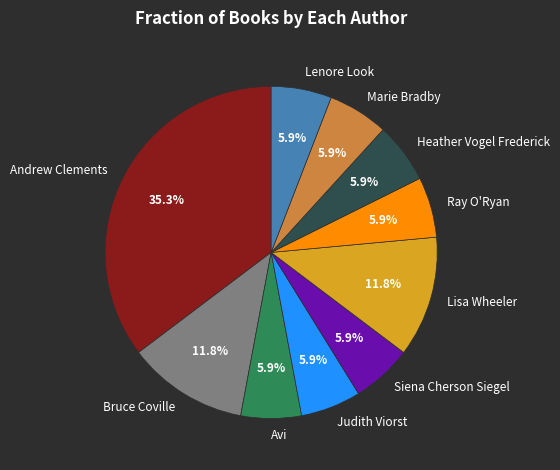

Which category has the biggest portion of the pie?

Andrew Clements